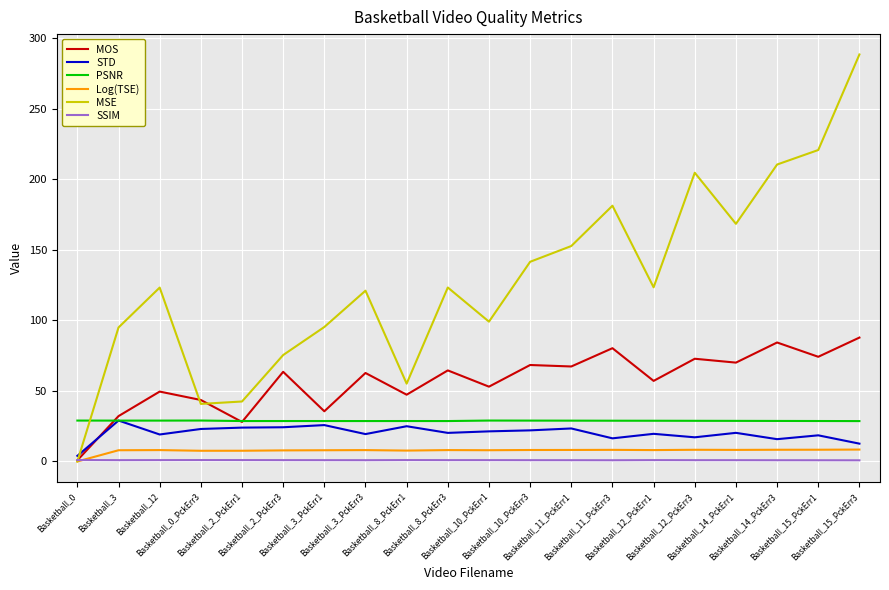

What is the maximum value for Log(TSE)?

8.4